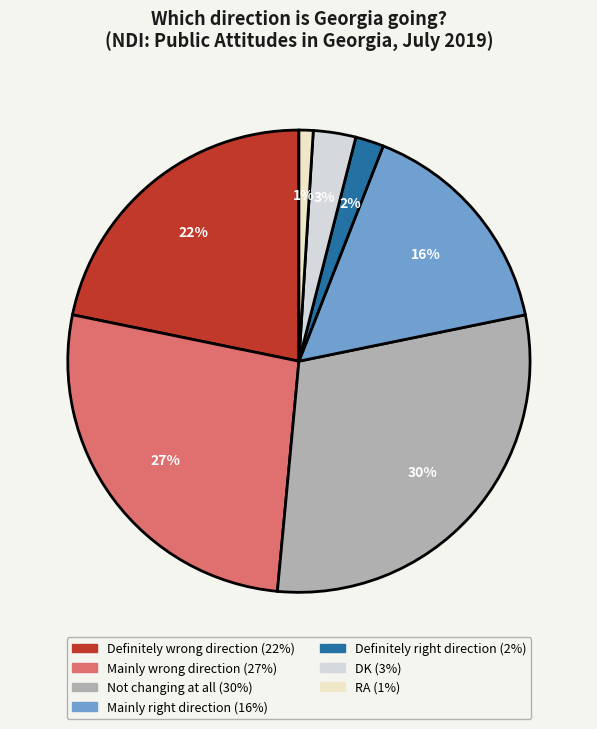

To the nearest percent, what is the average slice percentage?

14%